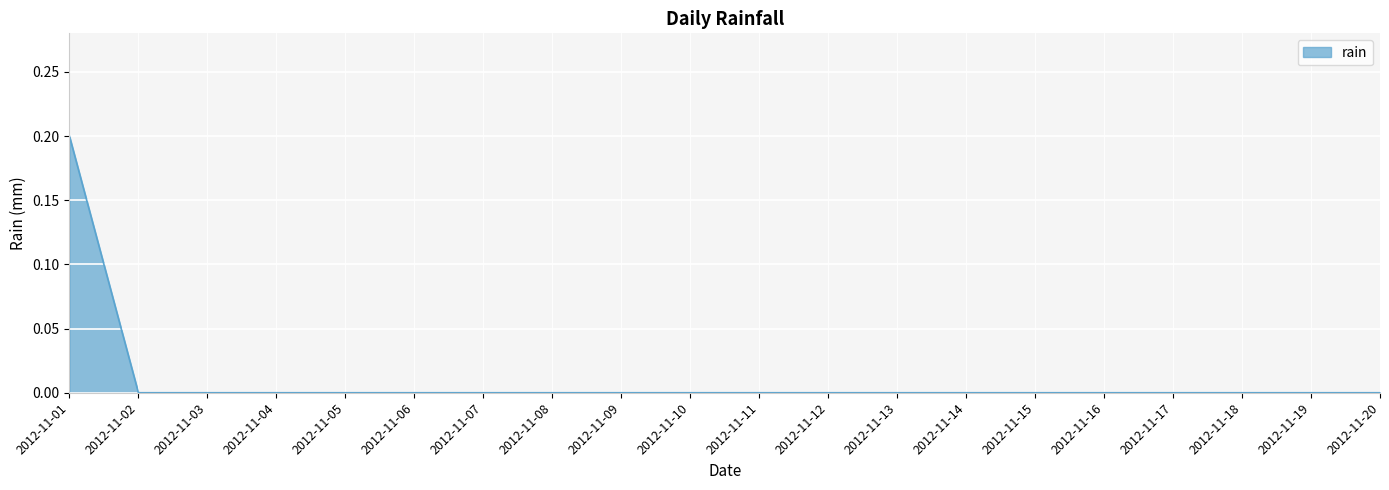

Is it true that the value at 2012-11-20 is 0.0?

True